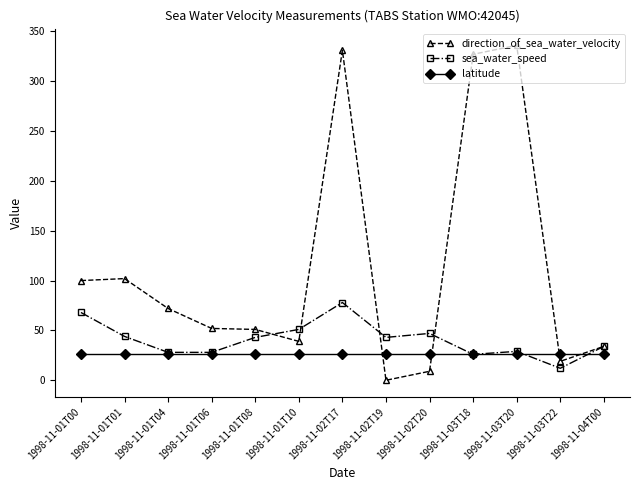

Which series has the largest range (max minus min)?

direction_of_sea_water_velocity